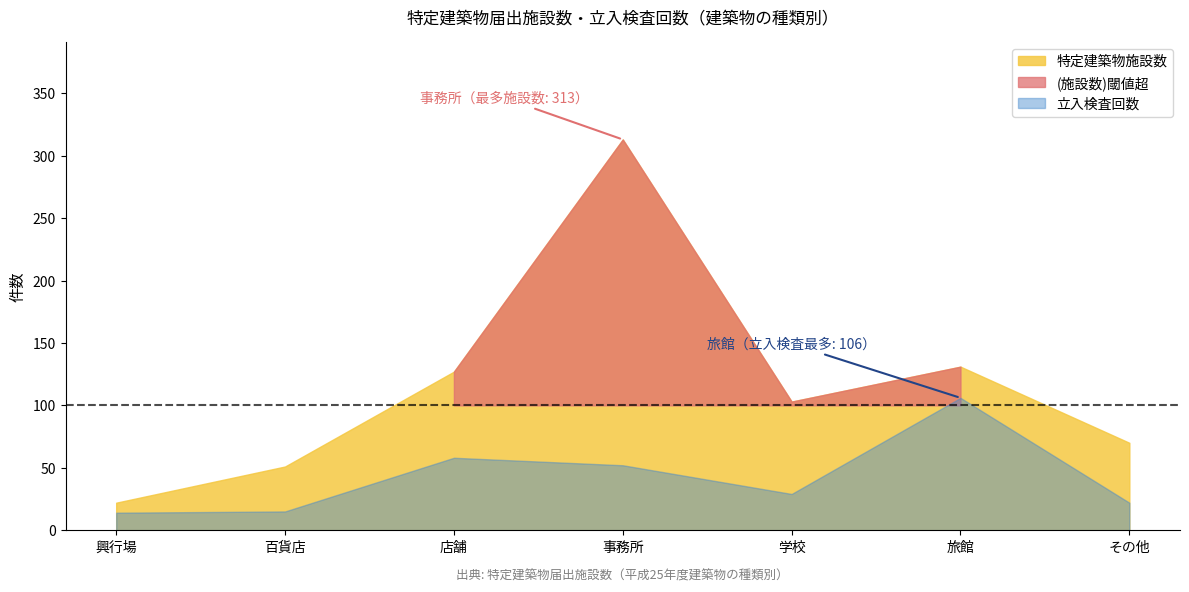

How many values in the 特定建築物施設数 series exceed 103?

3